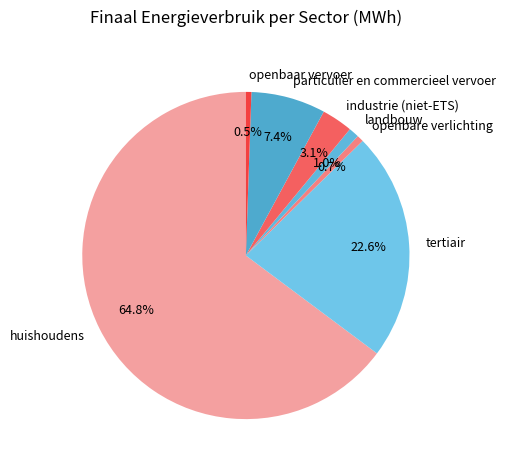

Is the sum of particulier en commercieel vervoer and industrie (niet-ETS) greater than half?

No